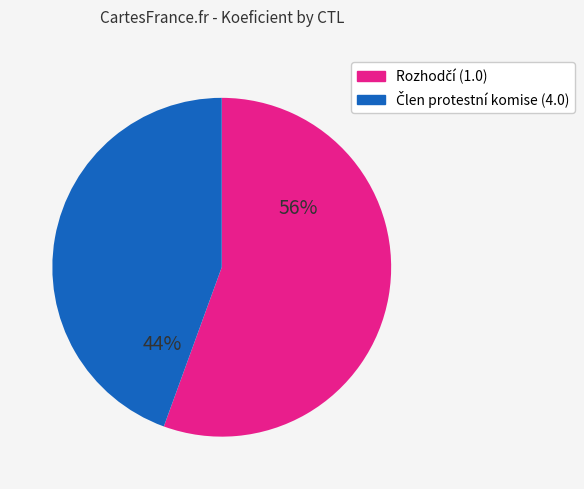

To the nearest percent, what is the average slice percentage?

50%